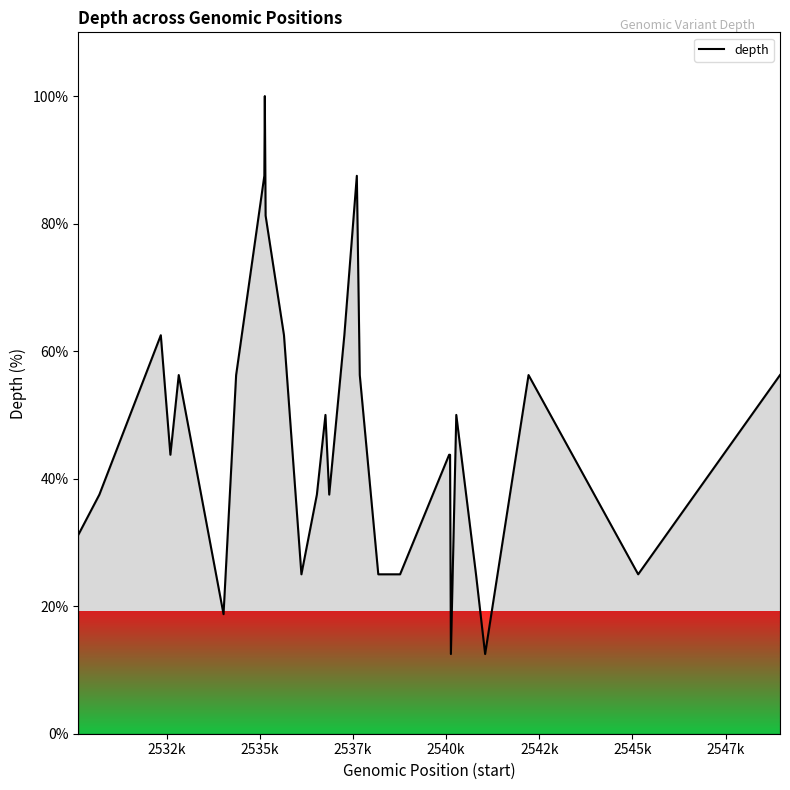

What is the difference between the maximum and minimum values?

87.5